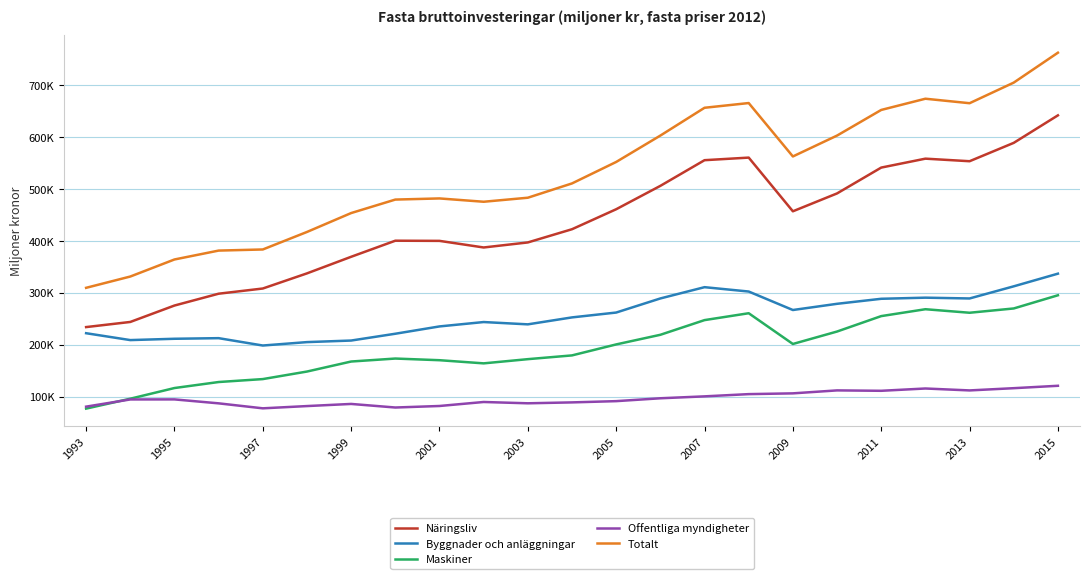

Is this an area chart (filled region under the line)?

No